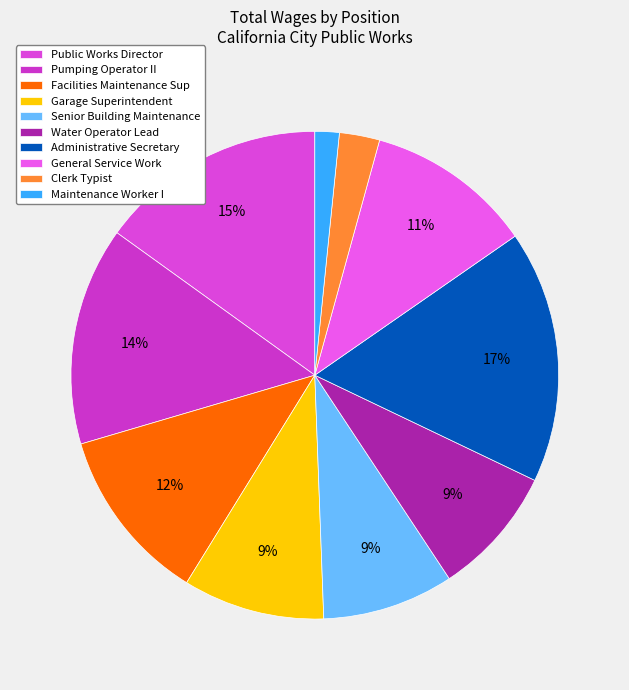

Is it true that Public Works Director is 15% of the pie?

True